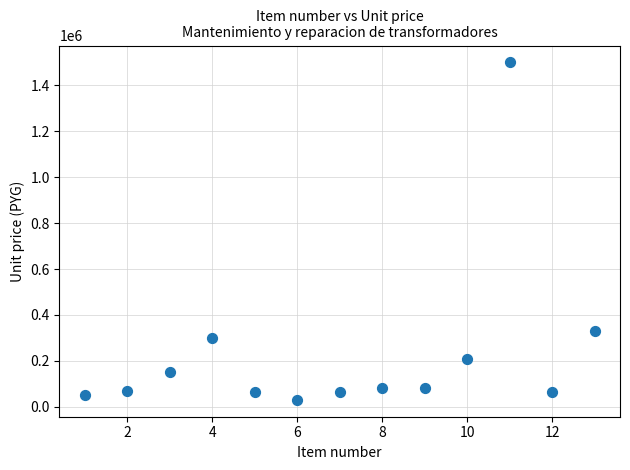

What is the range of X values (max minus min)?

12